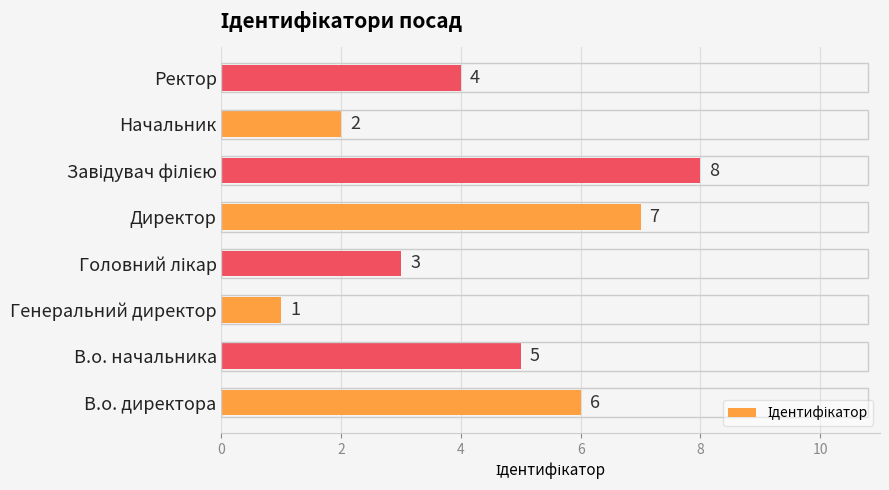

How many values are below 5?

4